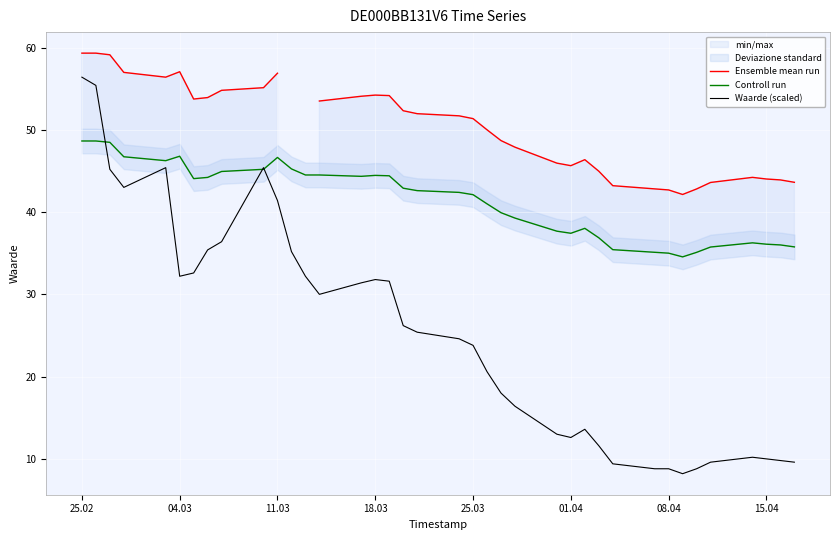

What is the minimum value shown in the chart?

8.2